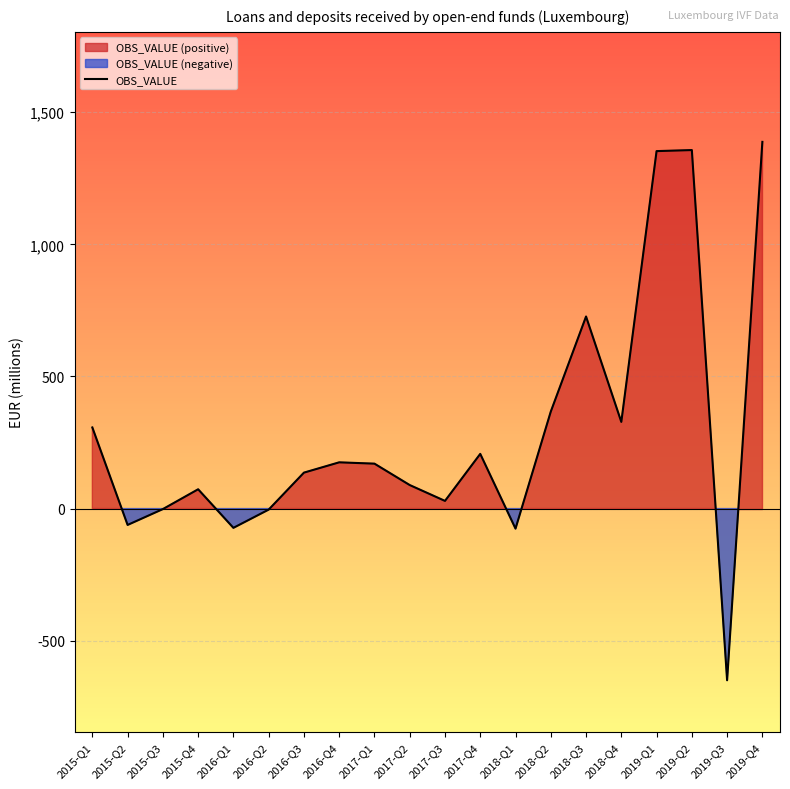

Rank the categories by value from lowest to highest.

2019-Q3, 2018-Q1, 2016-Q1, 2015-Q2, 2016-Q2, 2015-Q3, 2017-Q3, 2015-Q4, 2017-Q2, 2016-Q3, 2017-Q1, 2016-Q4, 2017-Q4, 2015-Q1, 2018-Q4, 2018-Q2, 2018-Q3, 2019-Q1, 2019-Q2, 2019-Q4